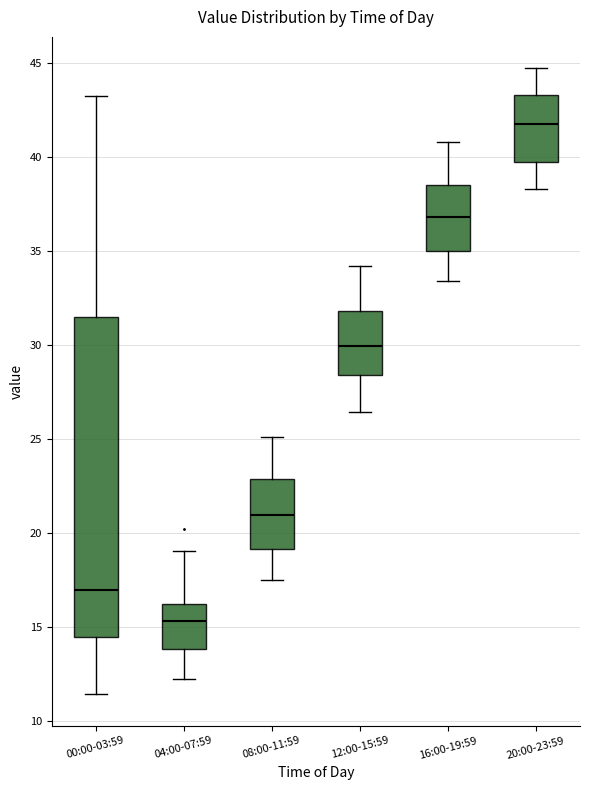

Comparing the boxes themselves (not the whiskers), which one is the tallest?

00:00-03:59